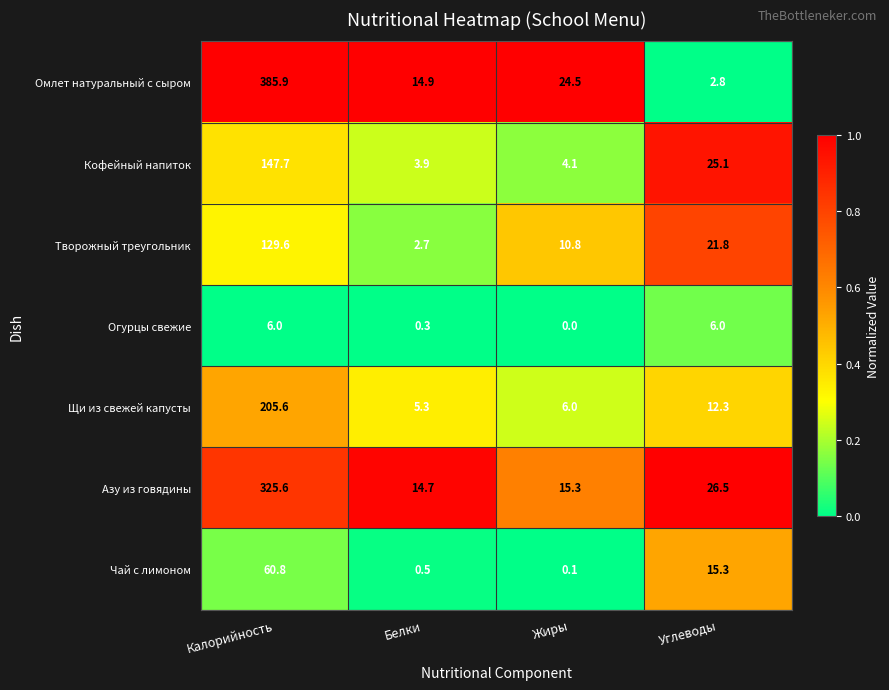

At how many categories does at least one series exceed 0?

4